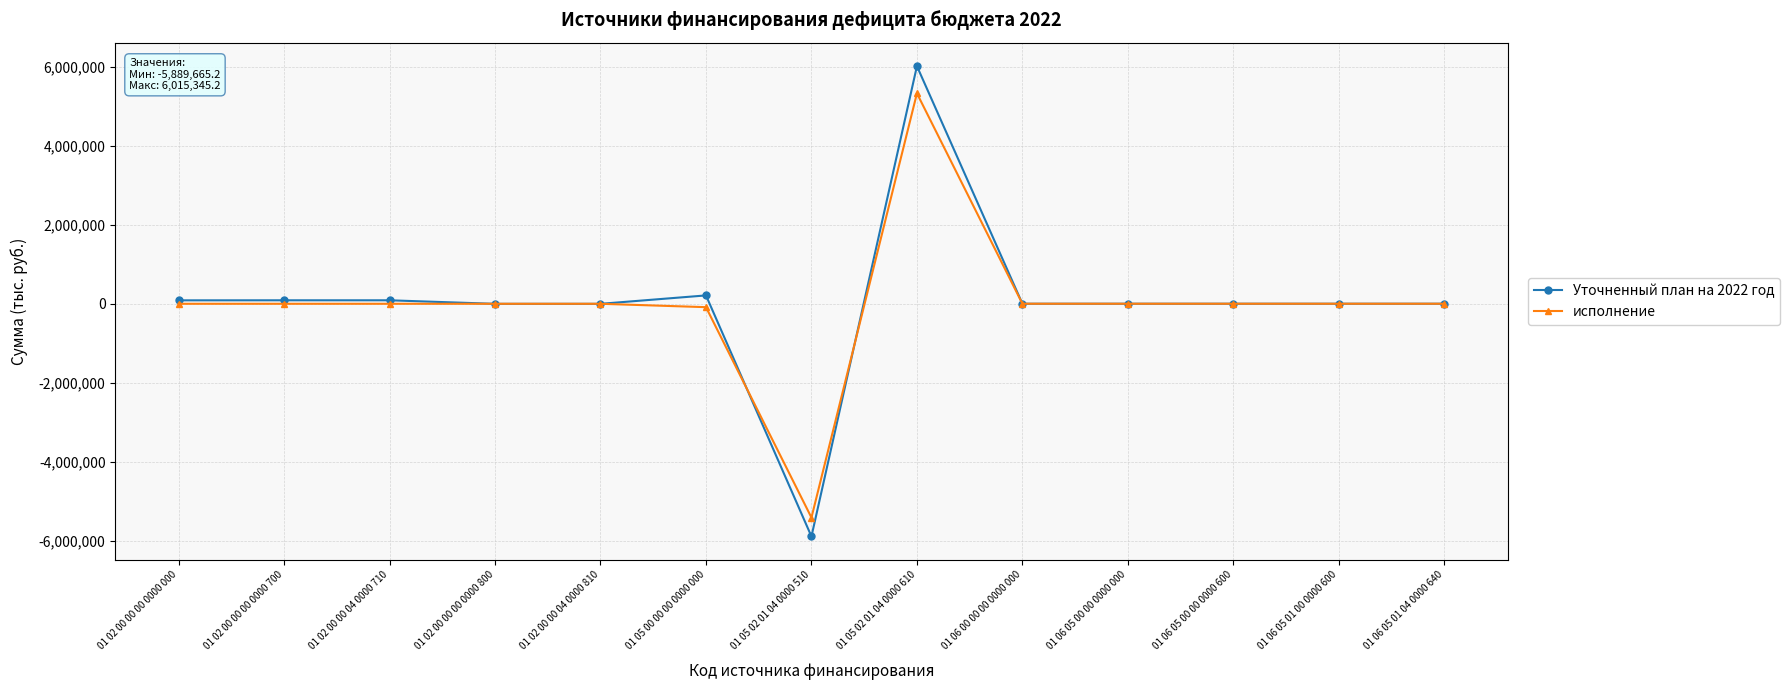

Does the chart display data point markers on the line(s)?

Yes